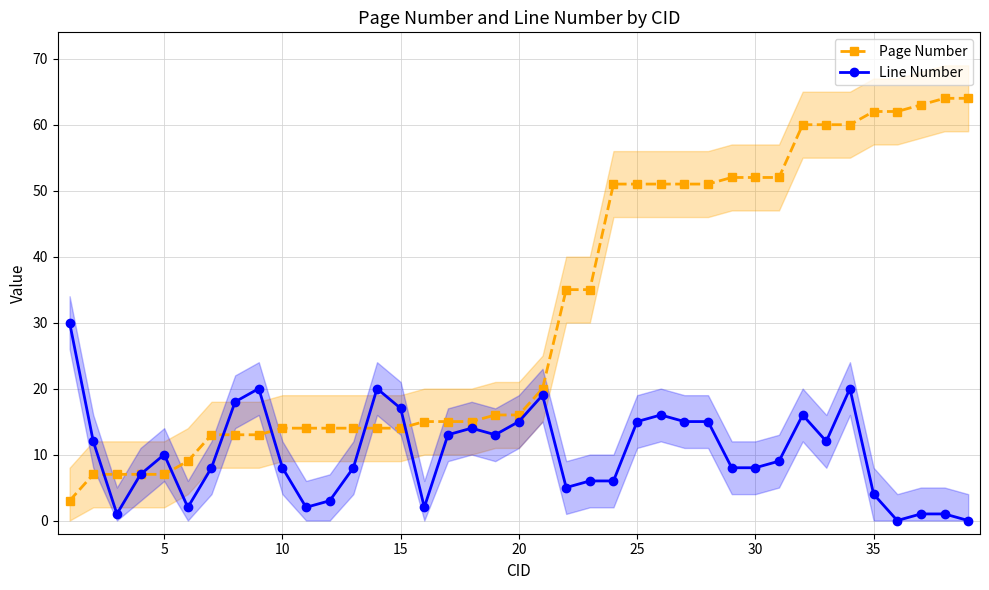

What is the difference between the maximum and minimum values in the Line Number series?

30